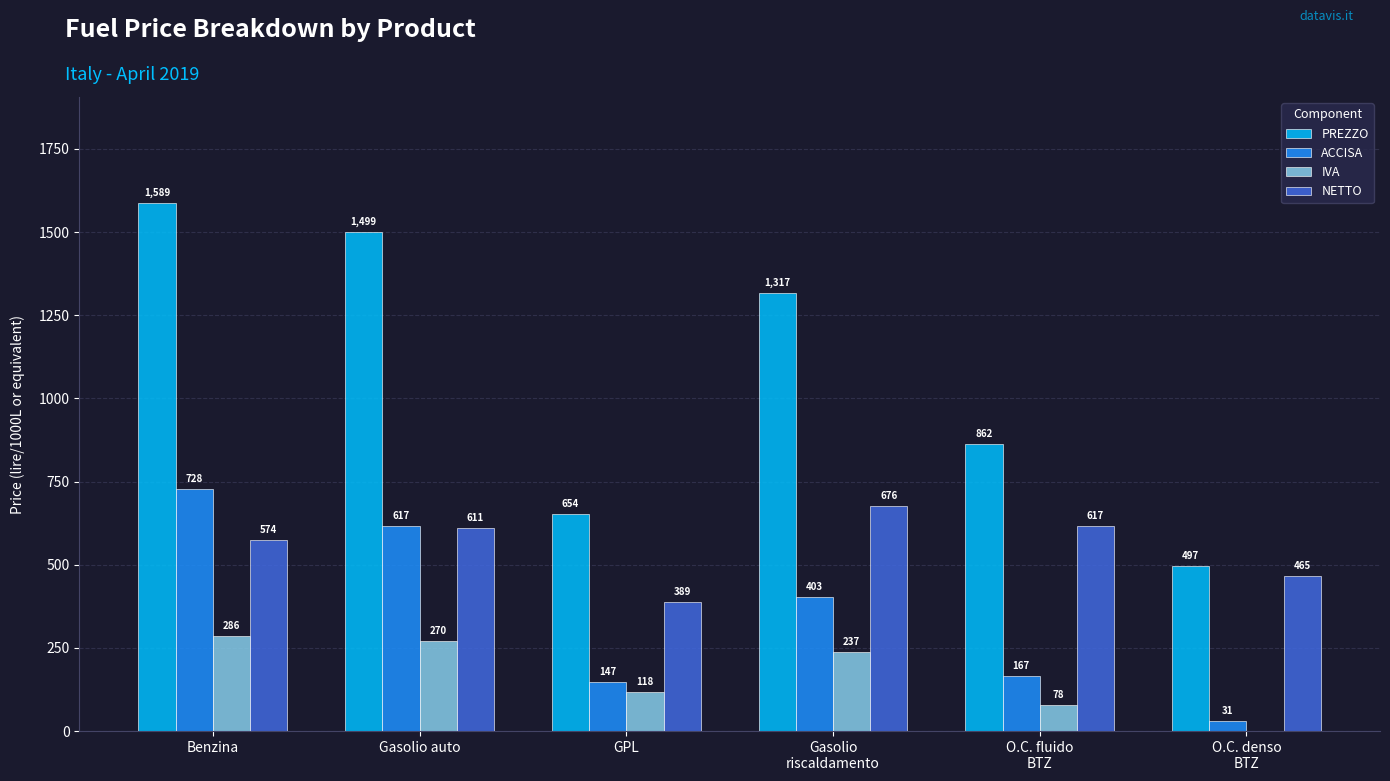

What are all the series names shown in the legend?

PREZZO, ACCISA, IVA, NETTO